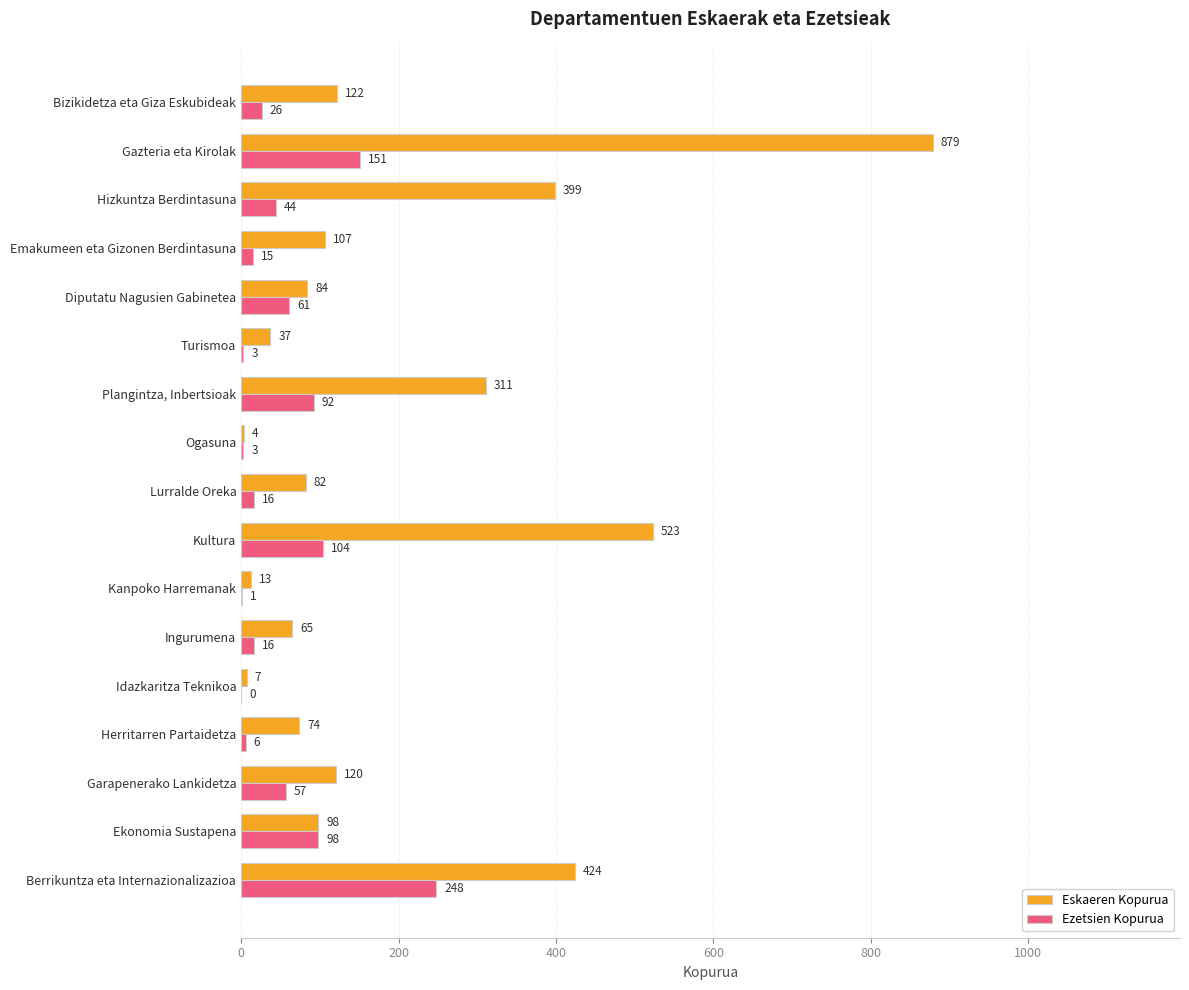

True or false: Ezetsien Kopurua has a value of 56 at Ekonomia Sustapena.

False